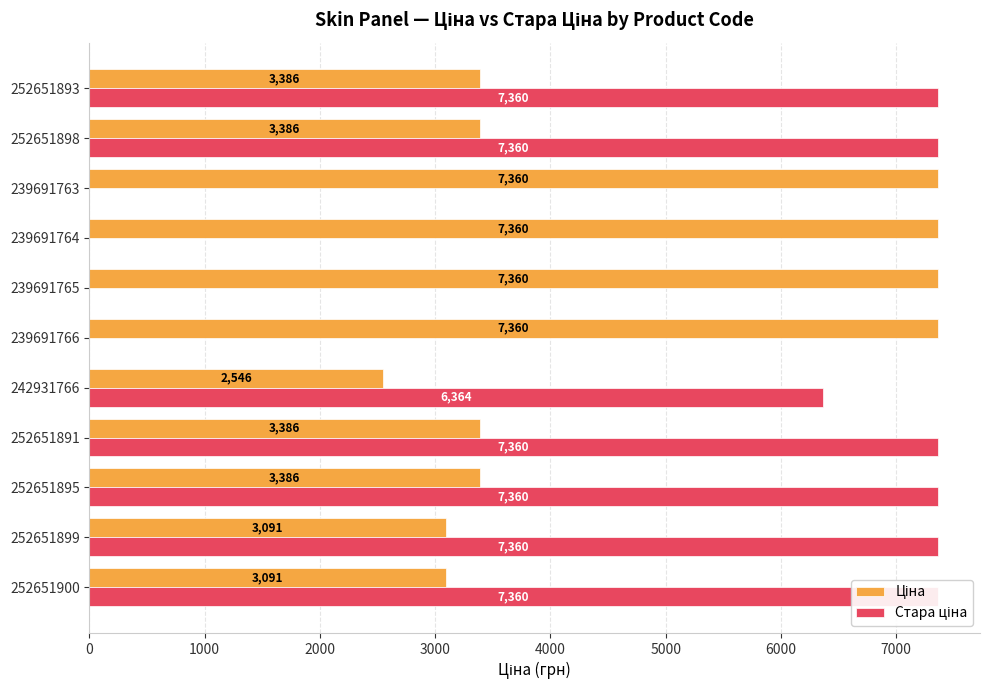

What is the total value across all series at 252651891?

10745.9